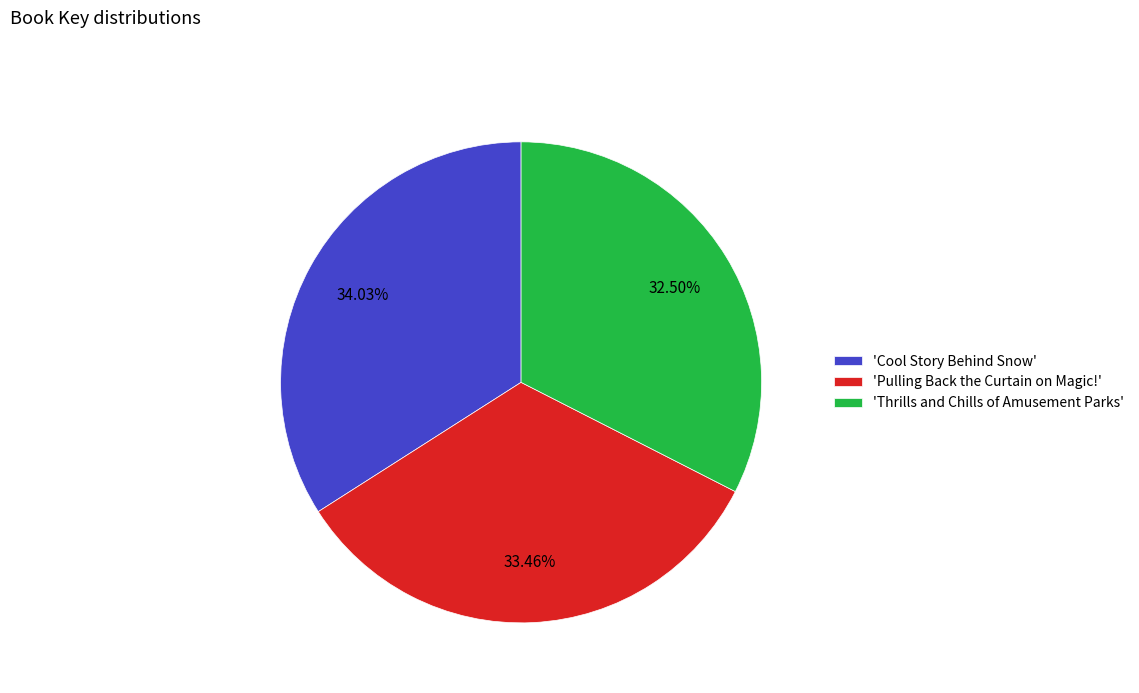

Count the number of slices in the pie.

3